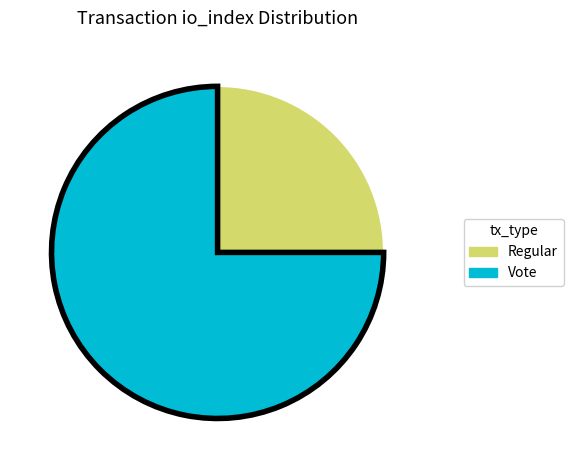

Rank the categories by value from highest to lowest.

Vote, Regular